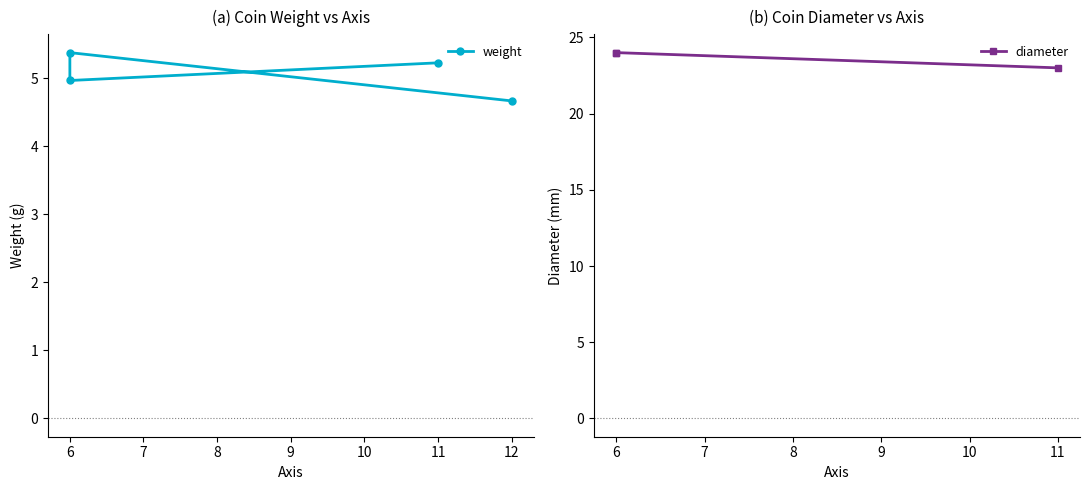

Between 12 and 6, which is larger?

6